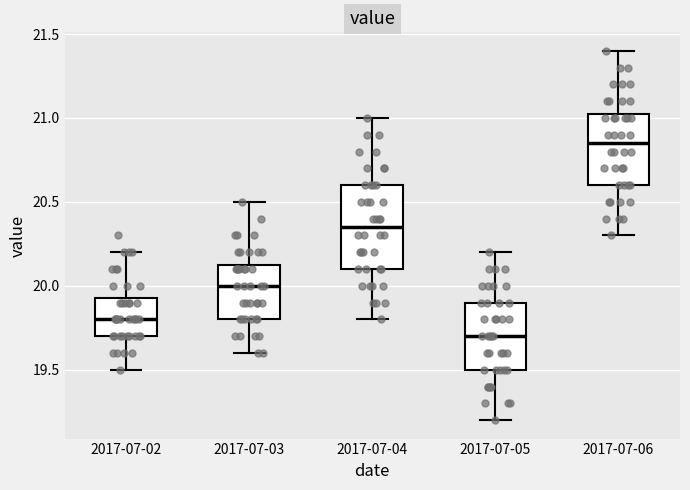

Comparing the boxes themselves (not the whiskers), which one is the tallest?

2017-07-04